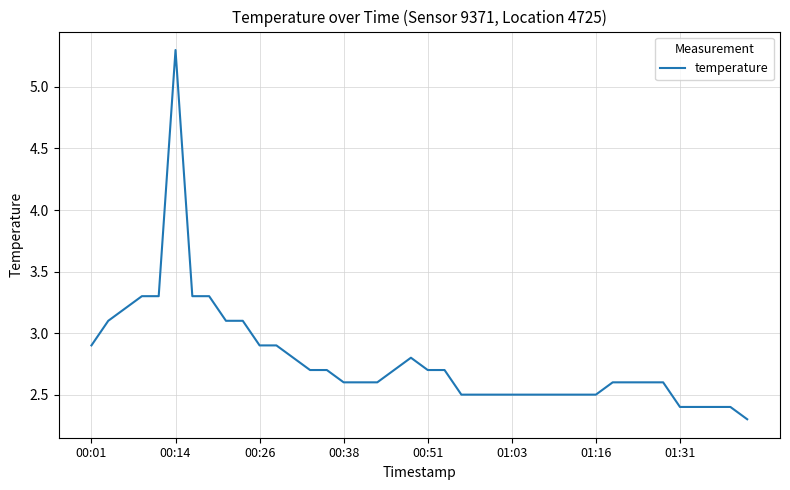

What is the maximum value shown in the chart?

5.3